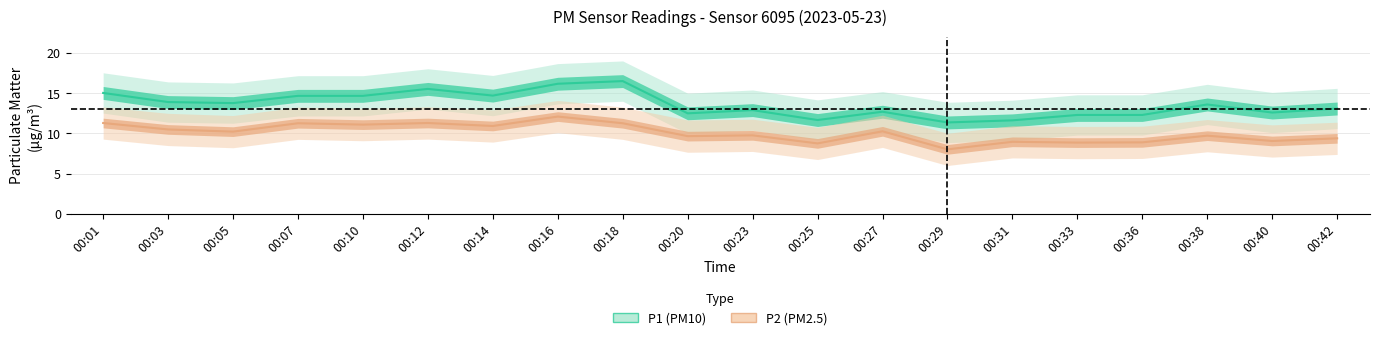

True or false: P2 has more than 0 points higher than both neighbors.

True